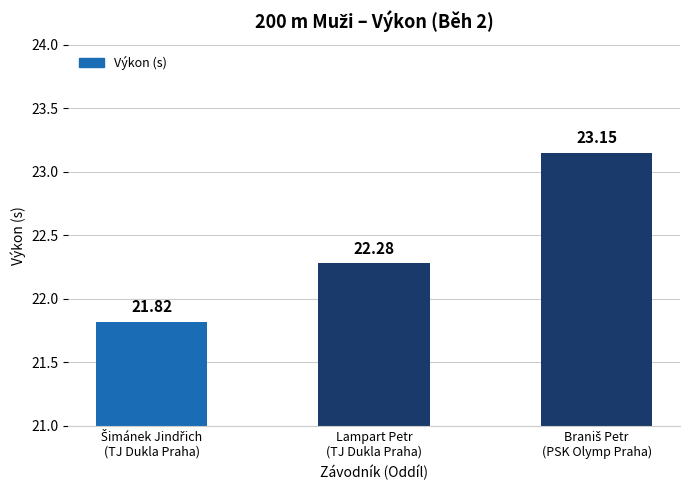

What is the difference between the maximum and minimum values?

1.3